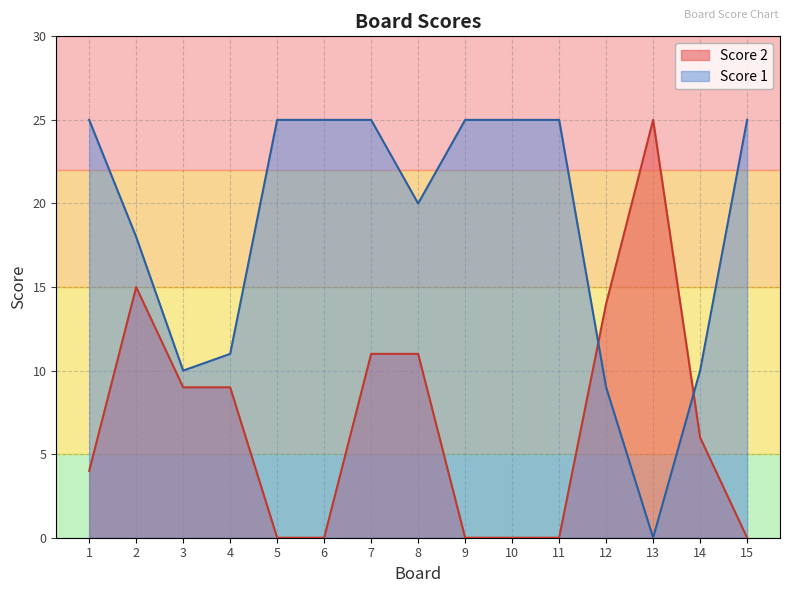

What are all the series names shown in the legend?

Score 2, Score 1